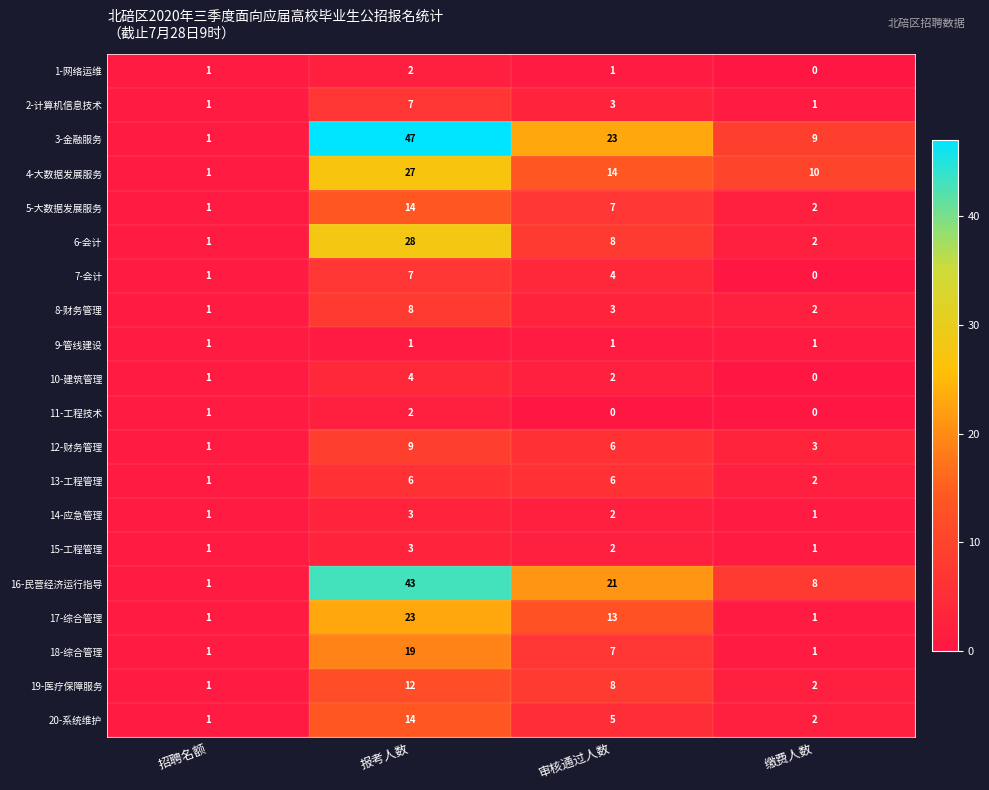

Which category has the lowest value in the 10-建筑管理 series?

缴费人数